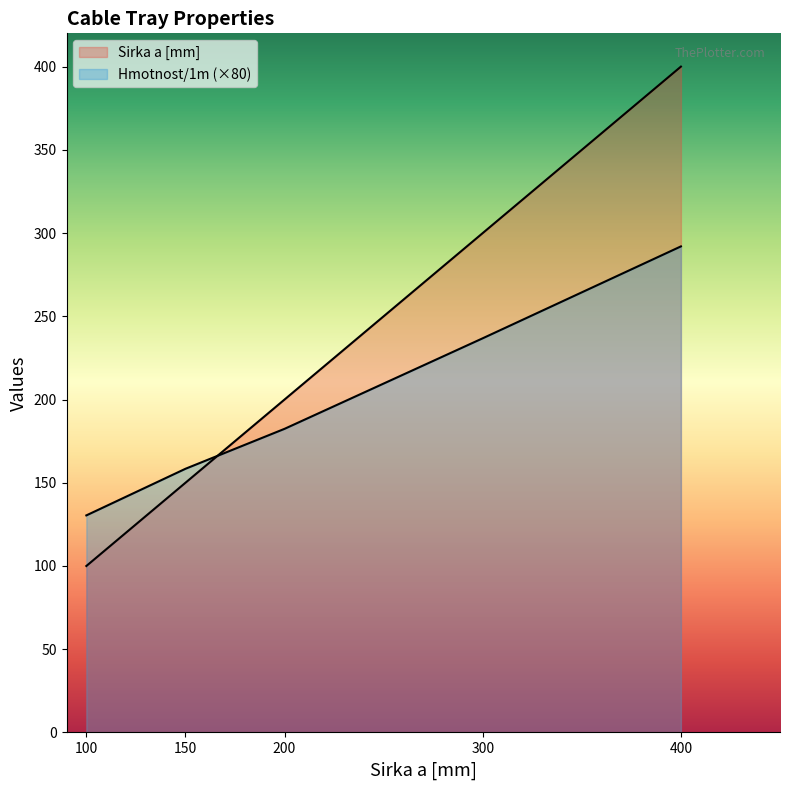

True or false: Sirka a [mm] has more than 0 points higher than both neighbors.

False